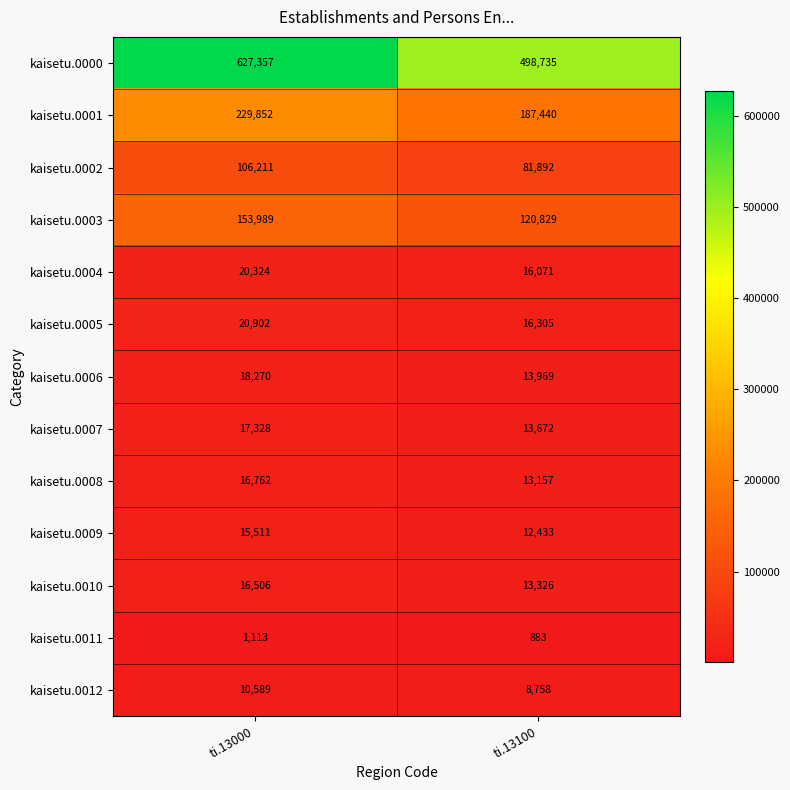

What is the difference between the maximum and minimum values in the kaisetu.0003 series?

33160